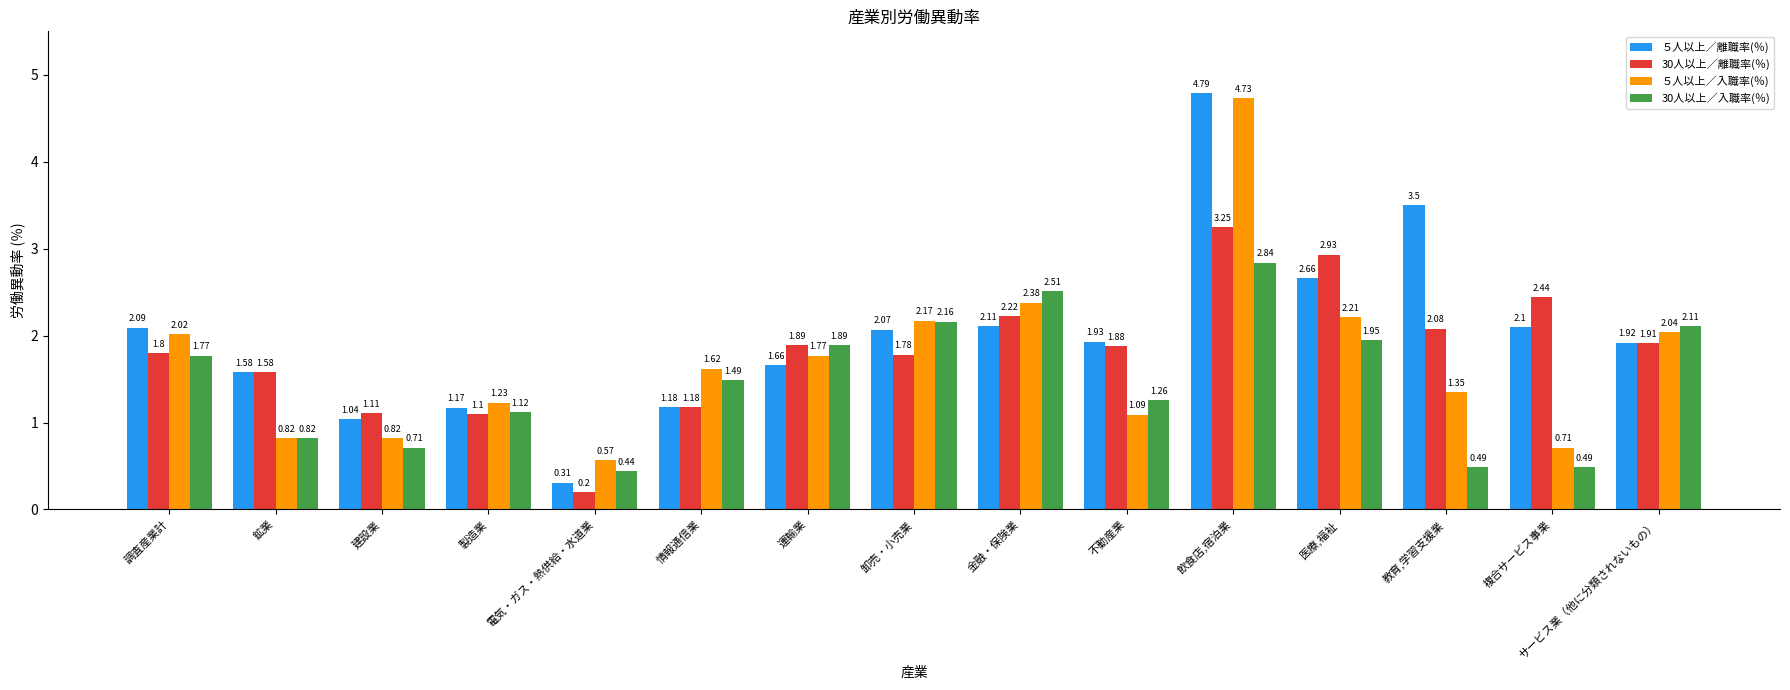

What is the average value of the 30人以上／離職率(％) series?

1.8